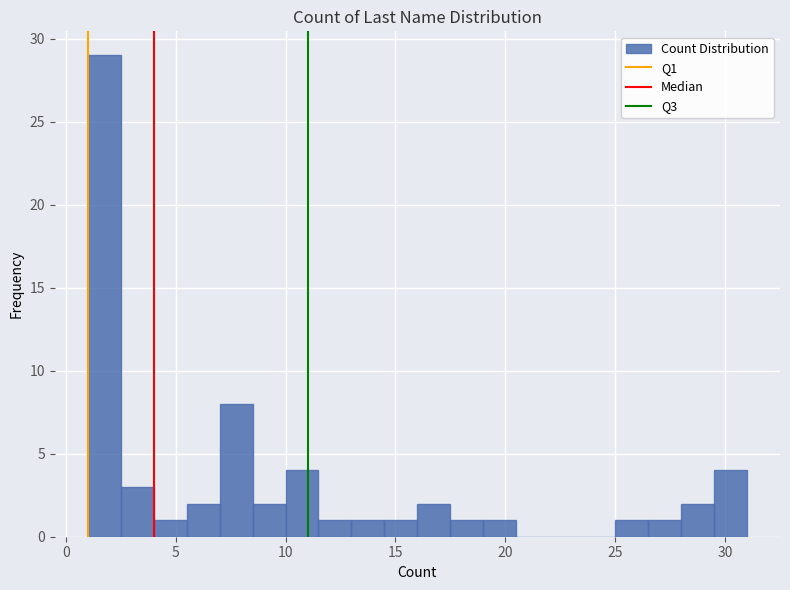

Around what value on the x-axis is the tallest bar? Give the approximate position of its centre, as read against the axis.

2.0